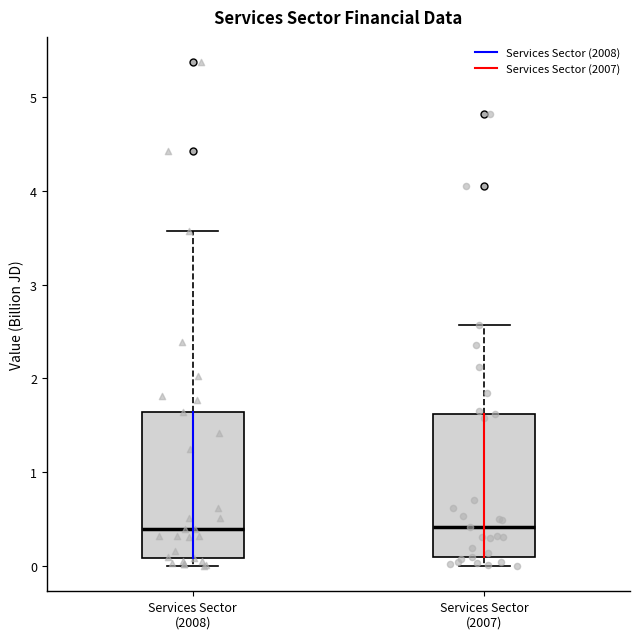

Reading left to right, transcribe this box plot: for each box, give where its median line is, the range the box spans, and where its two whiskers end, as read against the y-axis. The values are not printed on the chart, so give them approximately, as read against the axis.

Services Sector (2008): median 0.4, box 0.1 to 1.6, whiskers 0.0 to 3.6
Services Sector (2007): median 0.4, box 0.1 to 1.6, whiskers 0.0 to 2.6